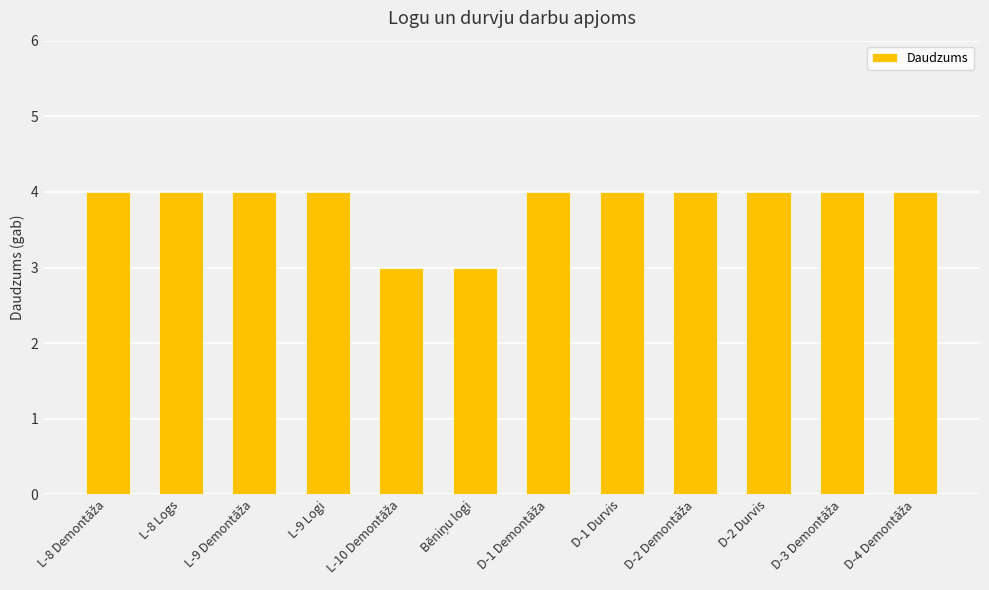

What is the sum of all values?

46